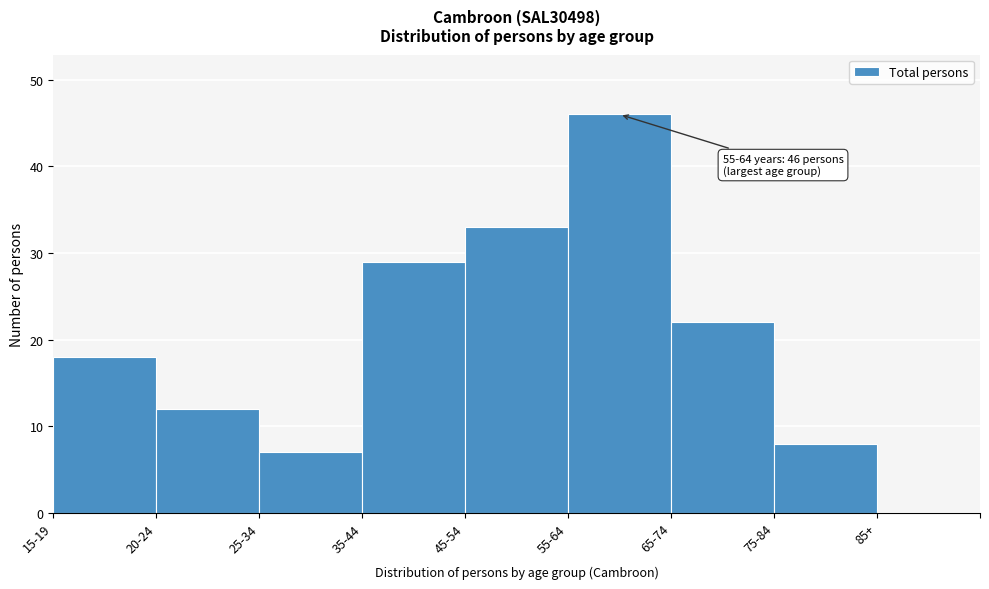

Reading right to left, list all the values displayed in this chart.

85+=0	75-84=8	65-74=22	55-64=46	45-54=33	35-44=29	25-34=7	20-24=12	15-19=18